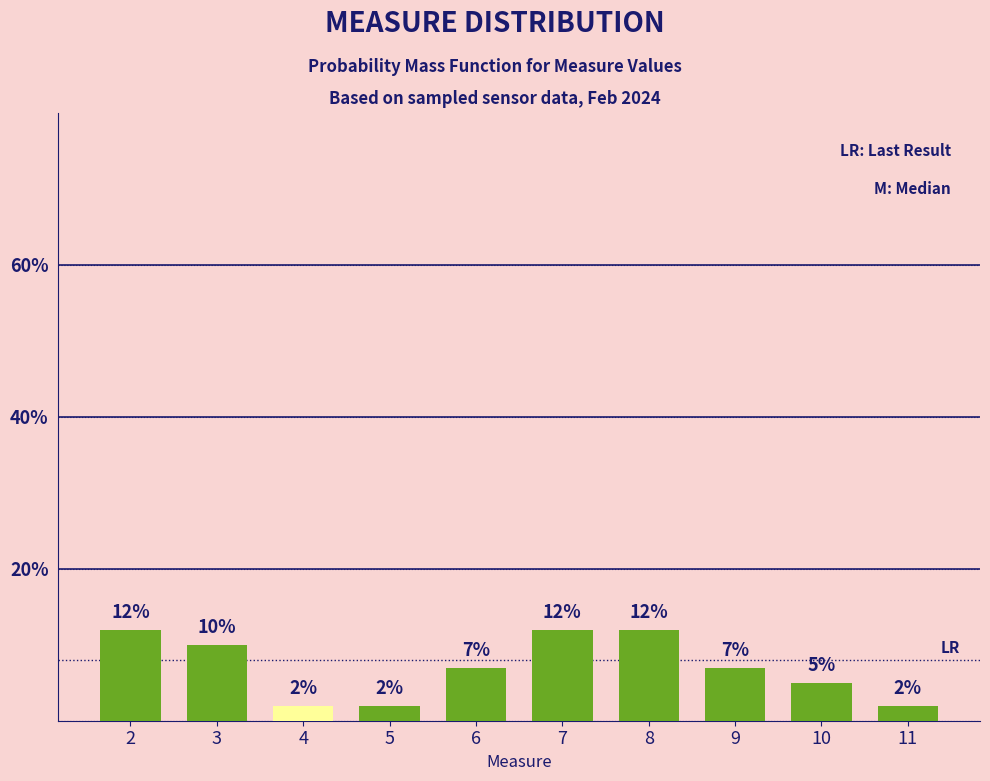

How many data points are less than 7?

4